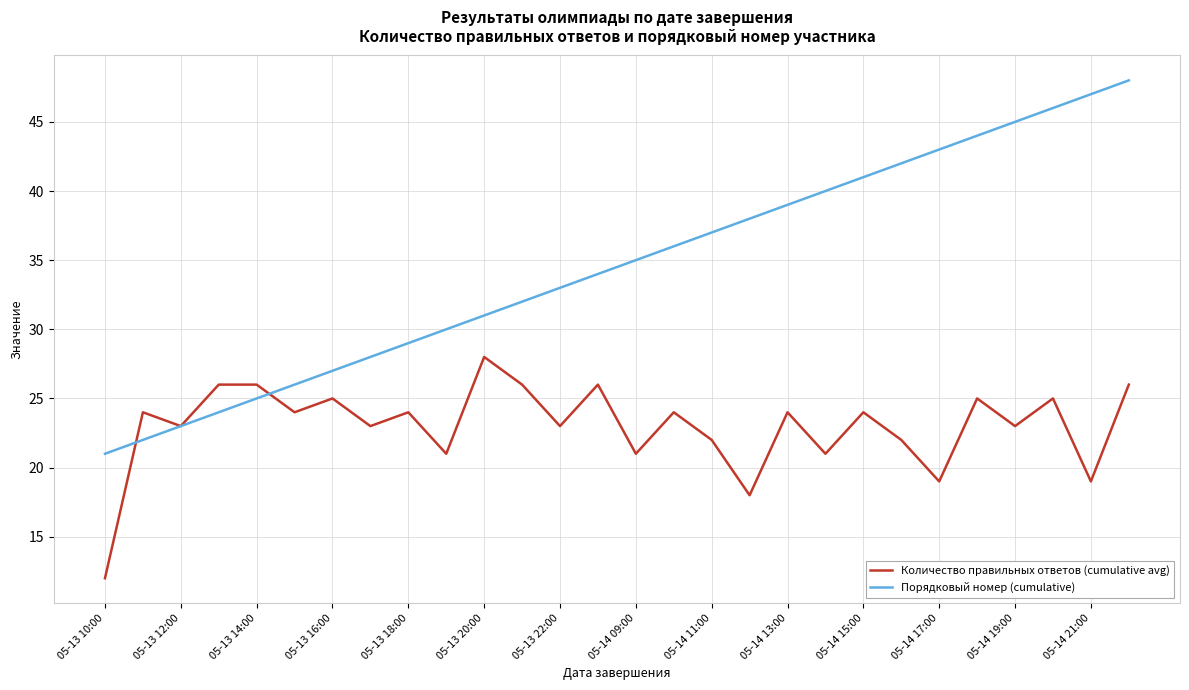

What is the maximum value shown in the chart?

48